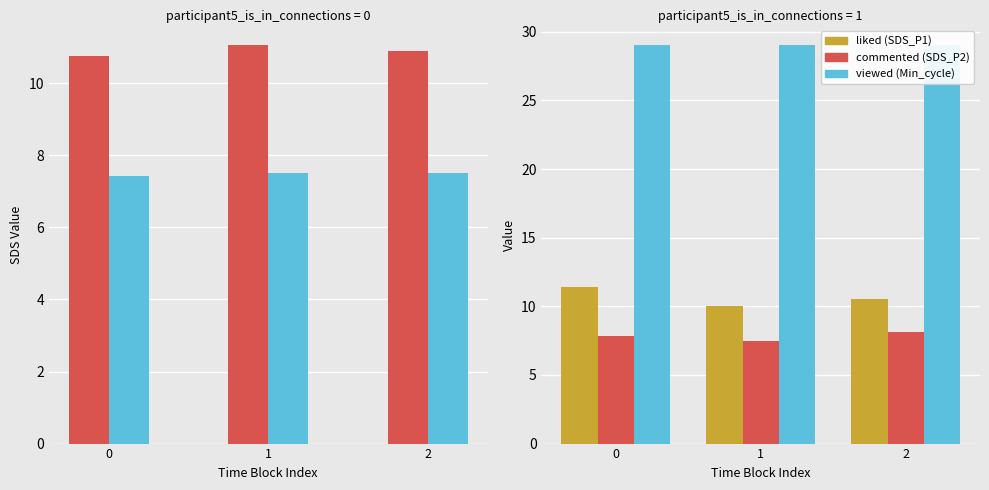

What is the maximum value for Min_cycle?

29.0